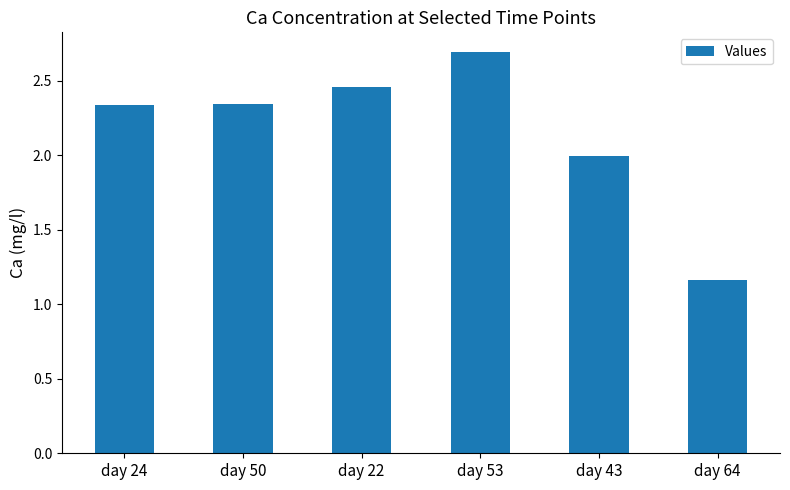

The value at day 24 is 0.7. True or false?

False